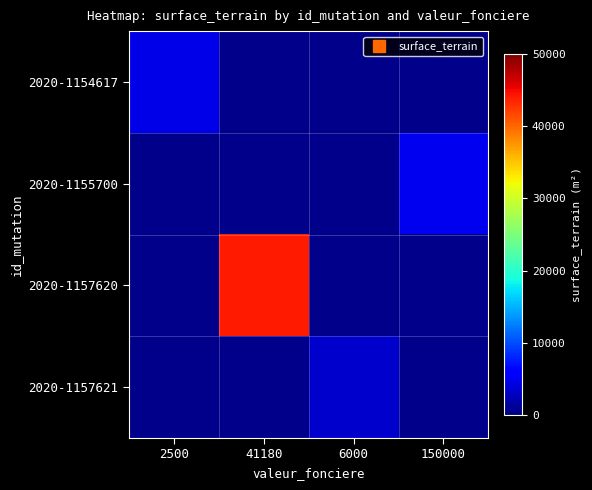

List the labels in order of 2020-1154617 value, largest first.

2500, 41180, 6000, 150000